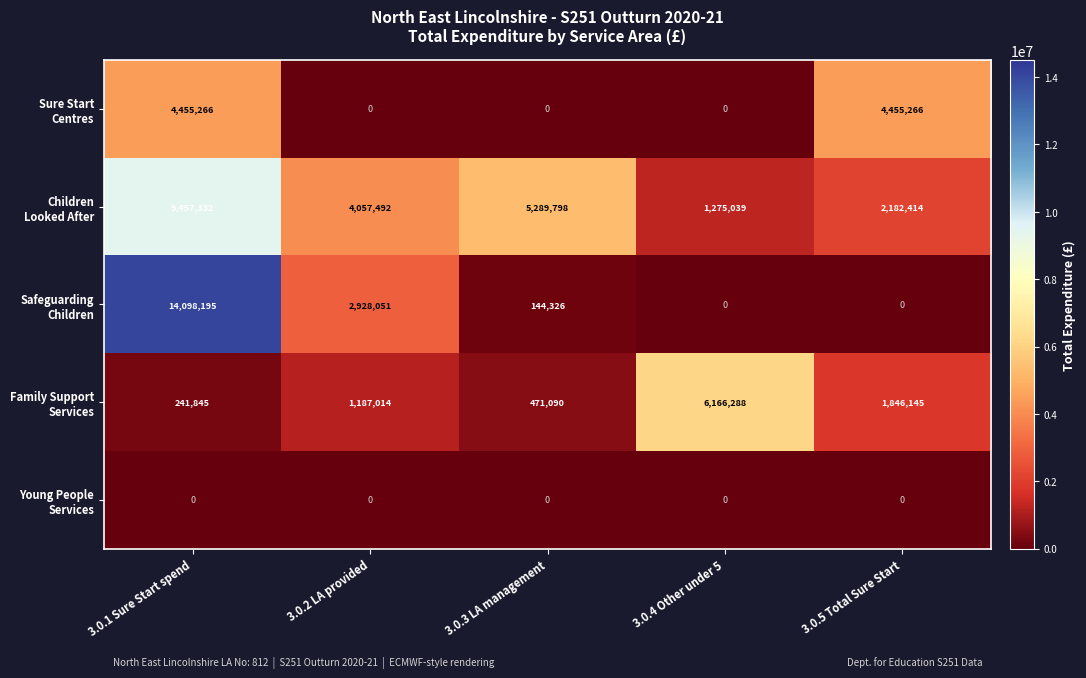

What is the spread (max minus min) of values at 3.0.5 Total Sure Start?

4455266